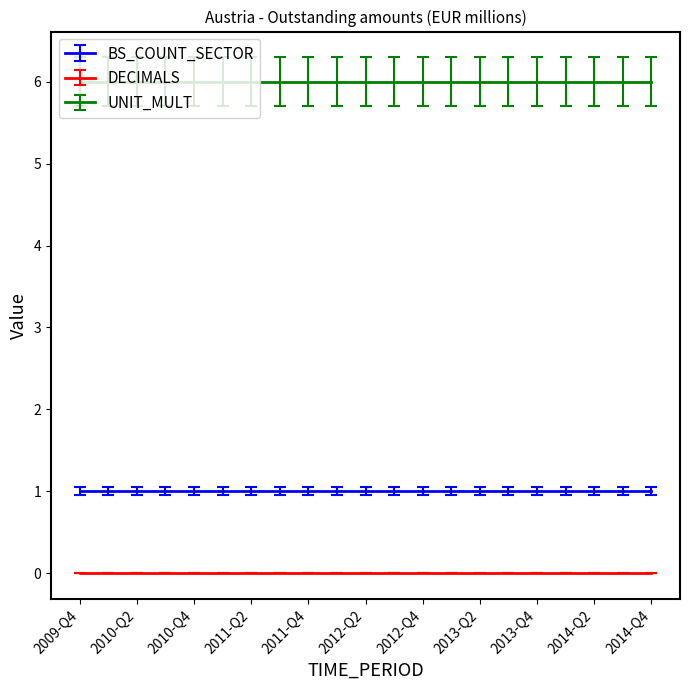

How many series are shown in this chart?

3